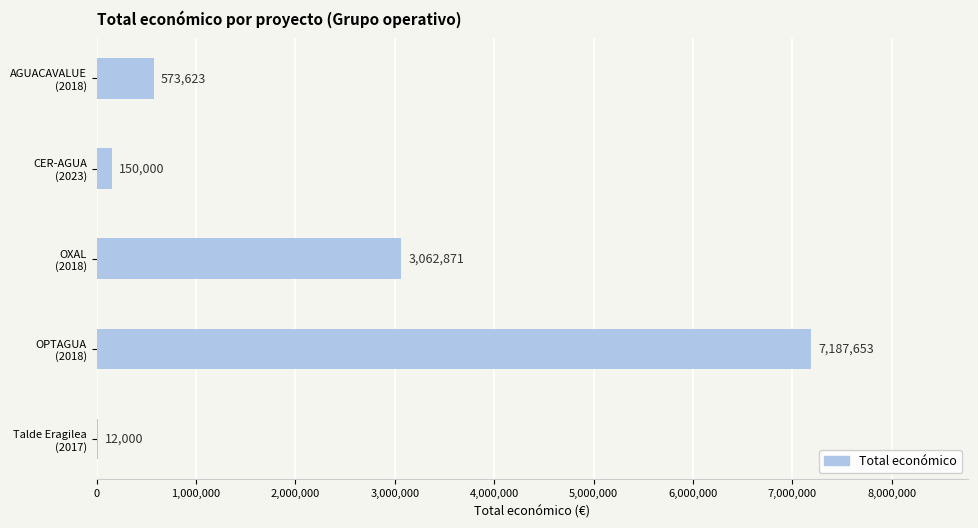

What is the sum of all values?

10986147